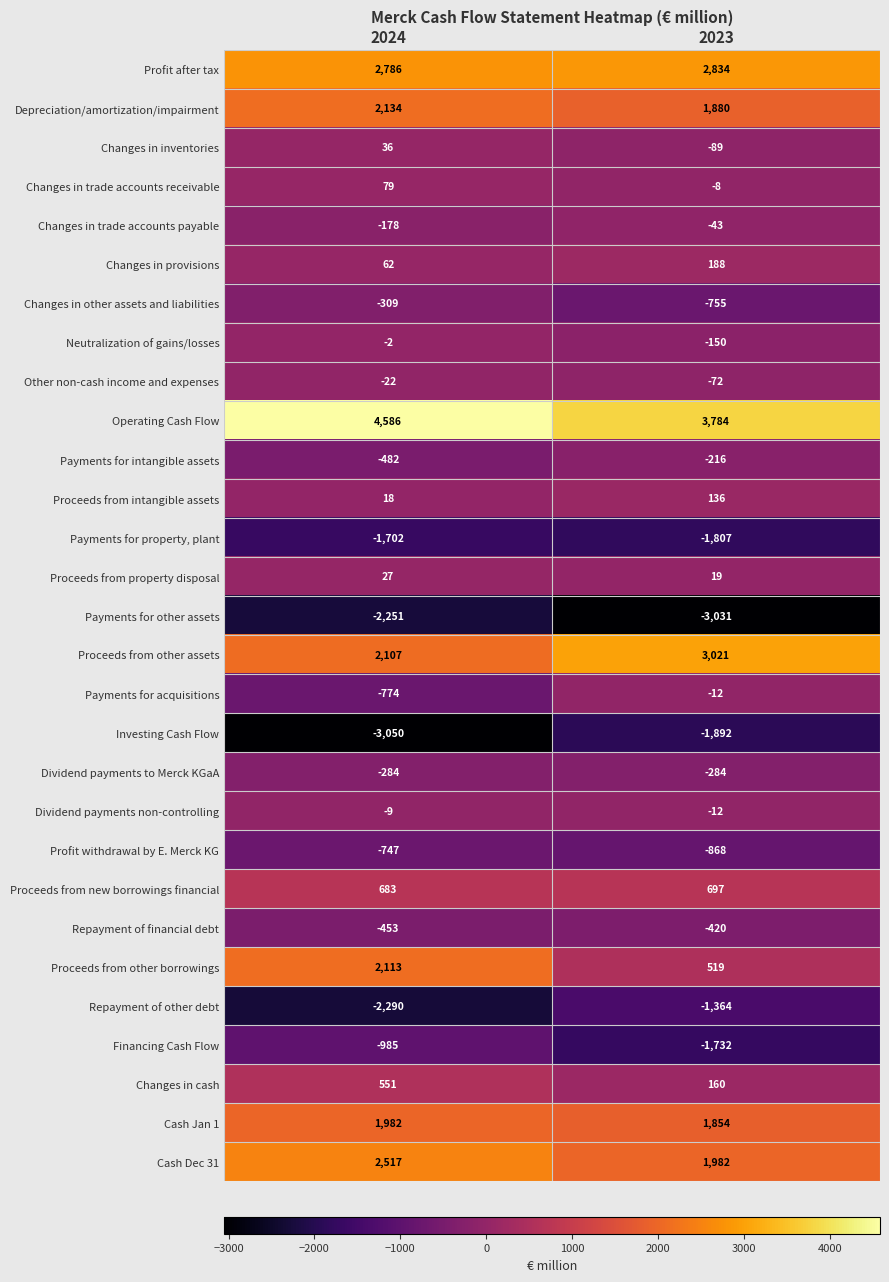

What is the difference between the maximum and minimum values in the Proceeds from property disposal series?

8